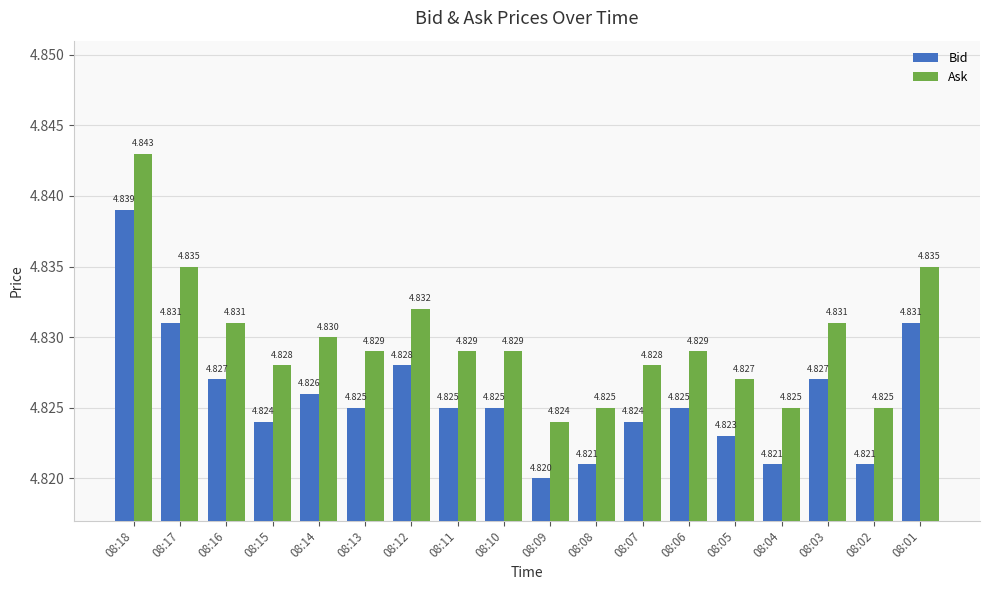

Is it true that Bid equals 4.8 at 08:03?

True